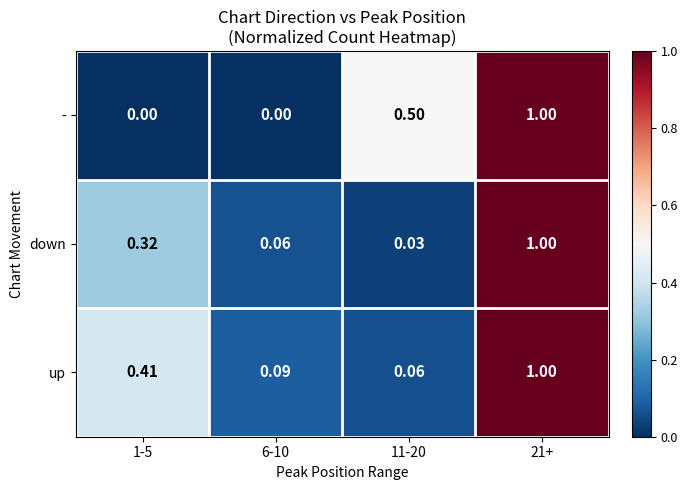

Which series has the largest total across all categories?

up